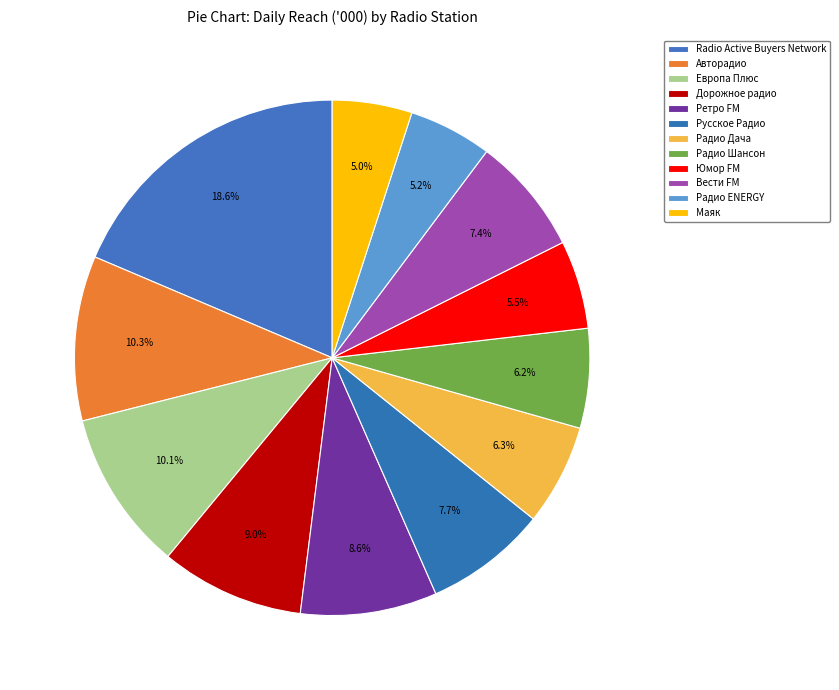

Does Радио Шансон account for over 50% of the chart?

No